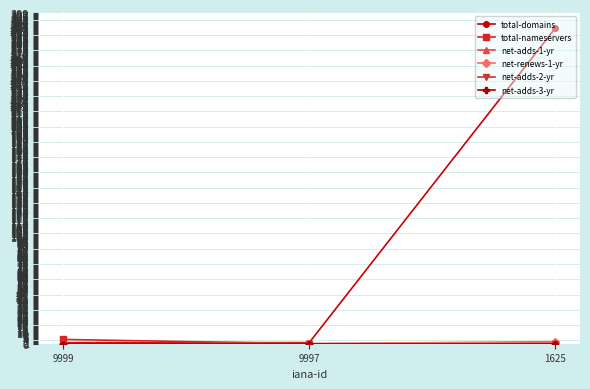

What is the difference between the highest and lowest values at 9999?

4